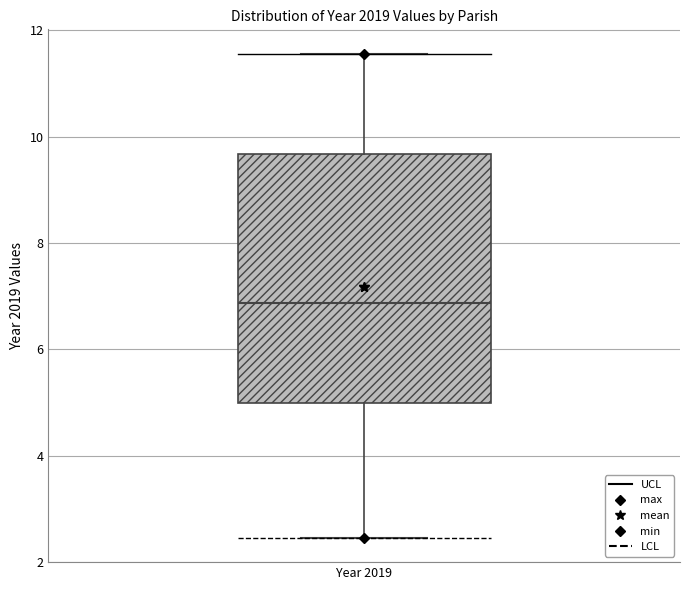

Transcribe this box plot: give where the median line is, the range the box spans, and where the two whiskers end, as read against the y-axis. The values are not printed on the chart, so give them approximately, as read against the axis.

median 6.8, box 5.0 to 9.6, whiskers 2.4 to 11.6